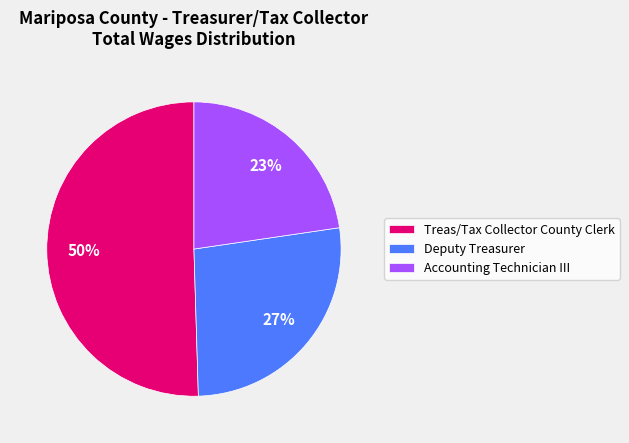

Is it true that Deputy Treasurer is 34% of the pie?

False